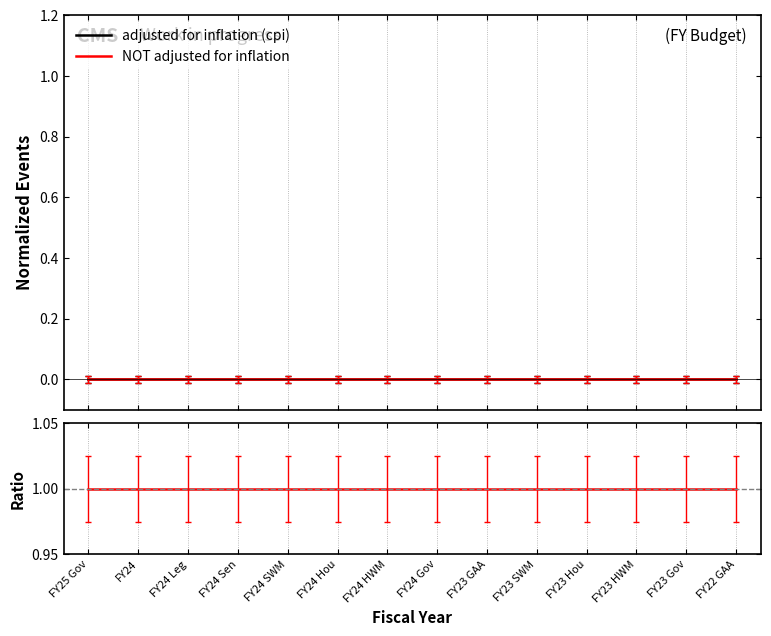

True or false: adjusted for inflation (cpi) and Ratio cross at least once.

False